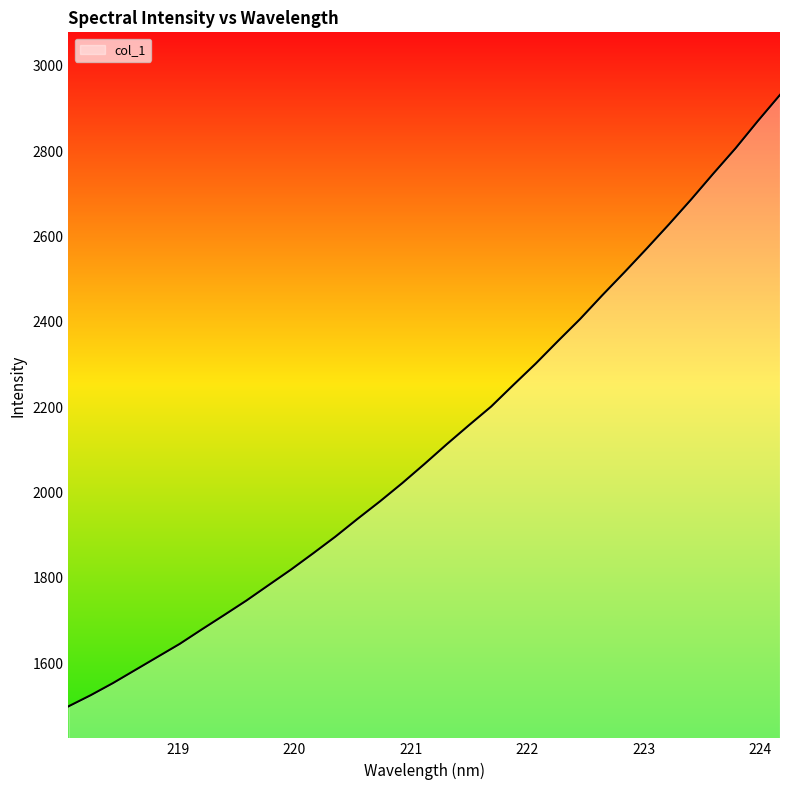

Count the number of data series in this chart.

1